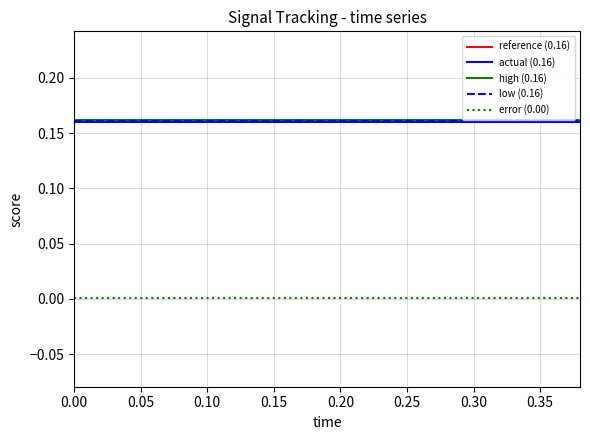

True or false: error (0.00) and low (0.16) cross at least once.

False